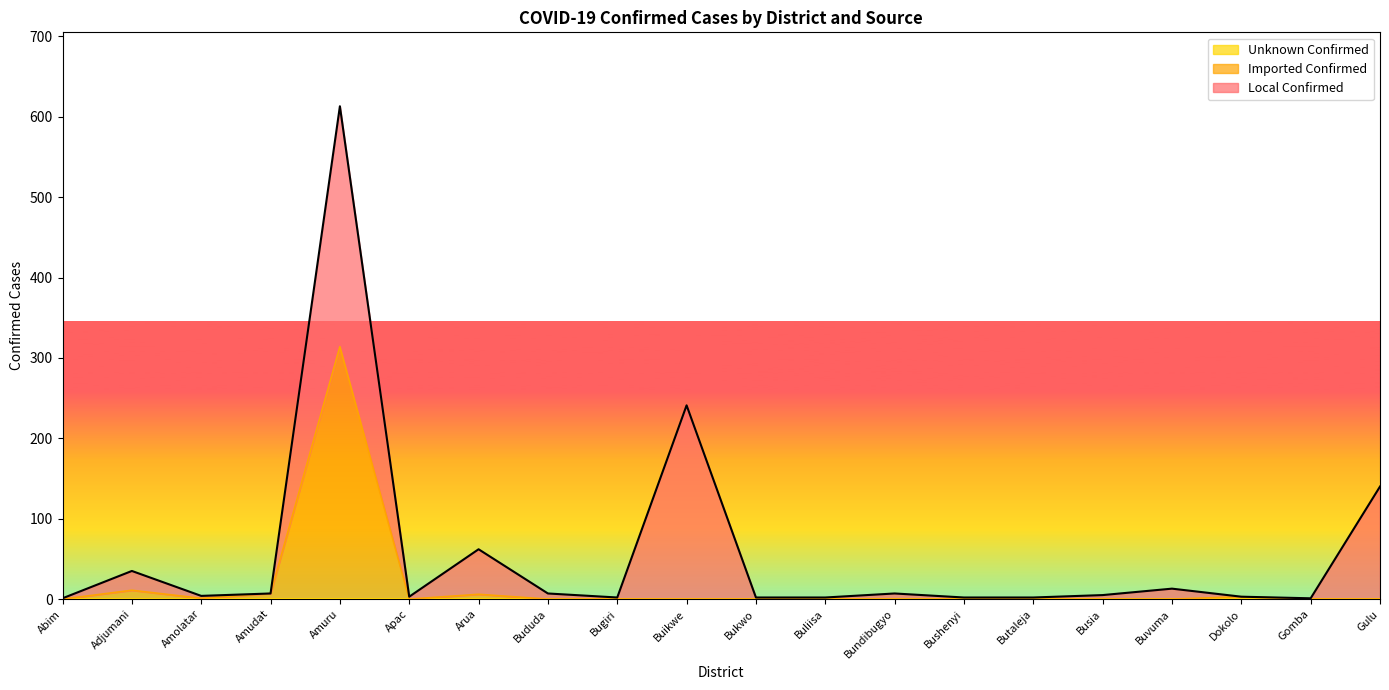

Where is the first local maximum for Imported Confirmed?

Adjumani